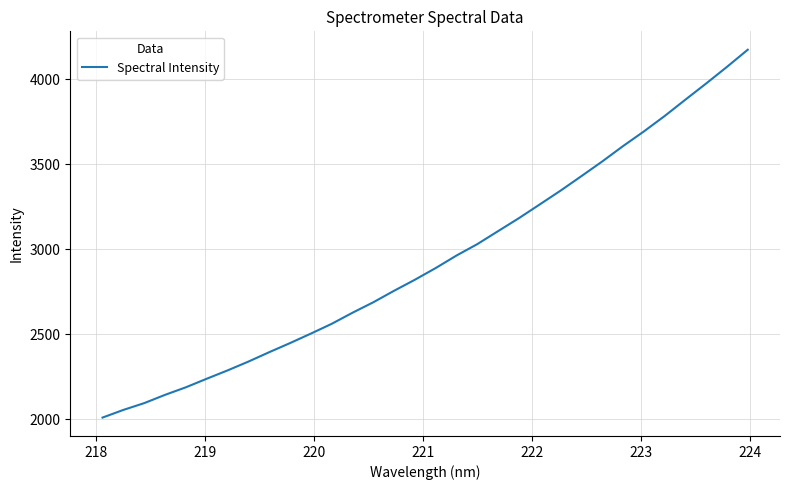

What is the smallest value displayed?

2010.6